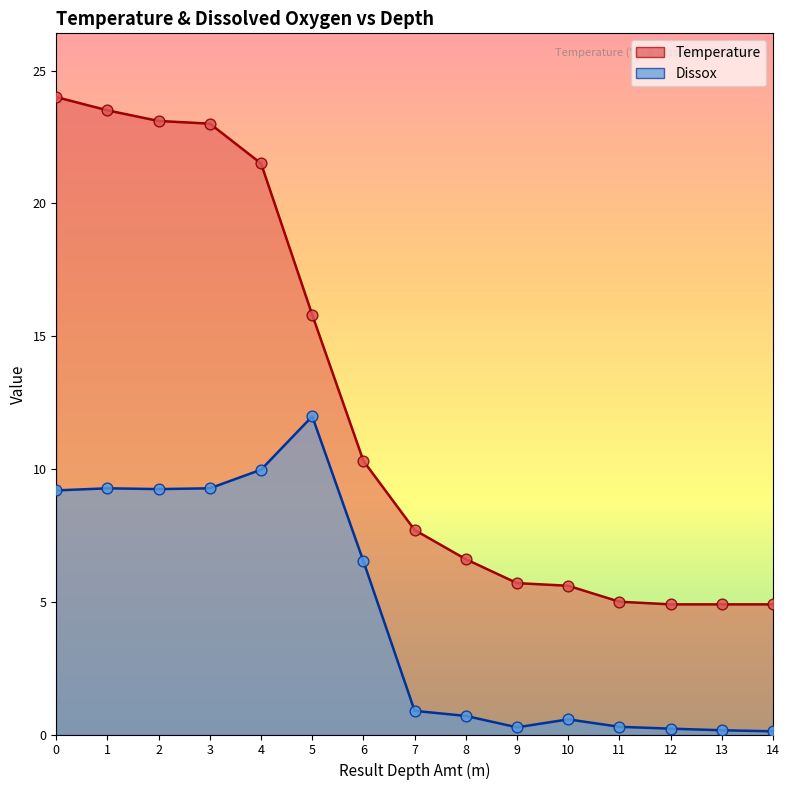

Which series reaches the minimum Y coordinate?

Dissox